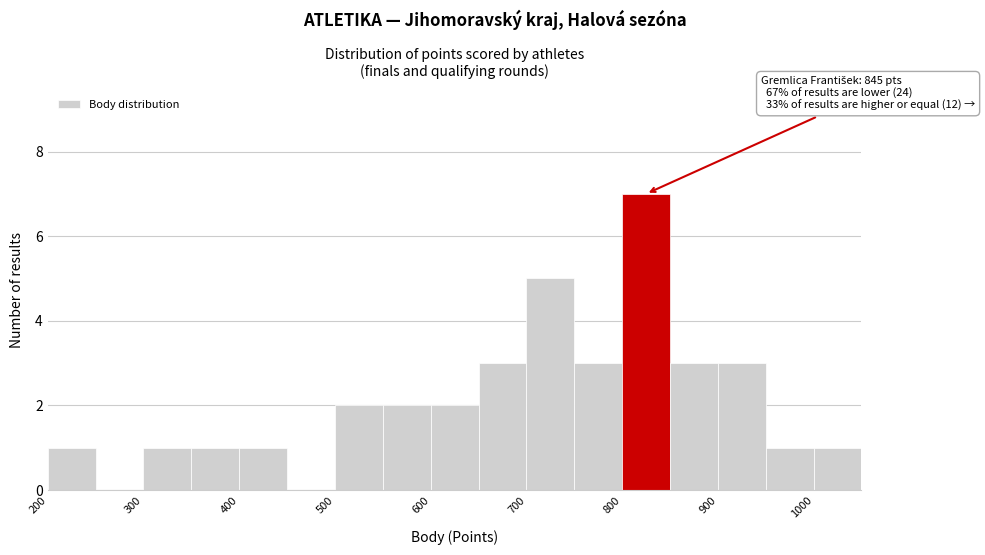

Over which range of the x-axis is the bar tallest?

800 to 850